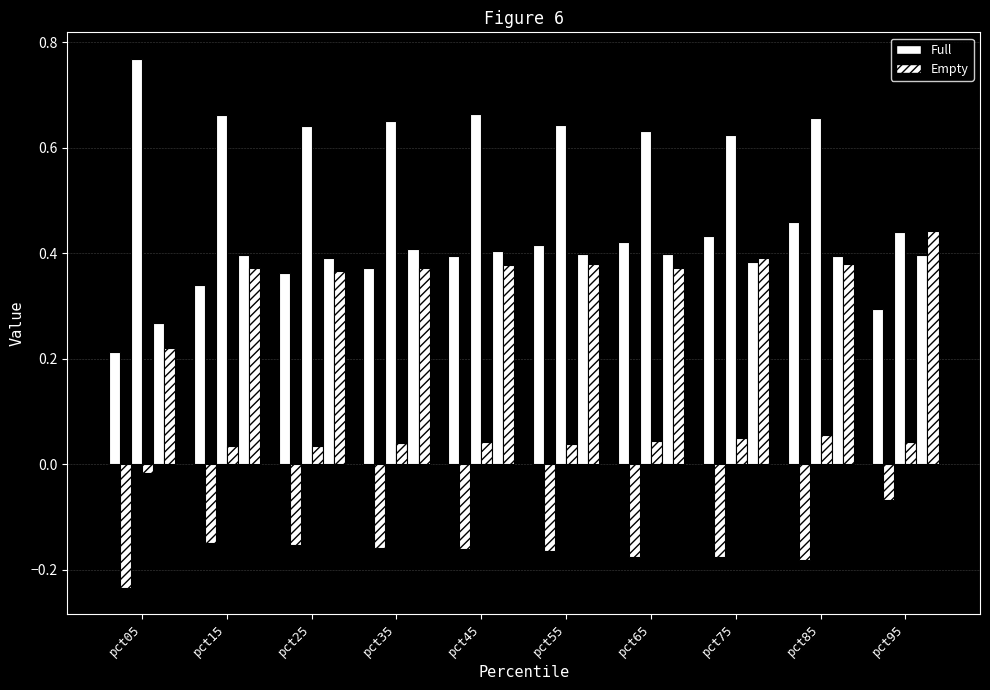

How many groups of bars are there?

10